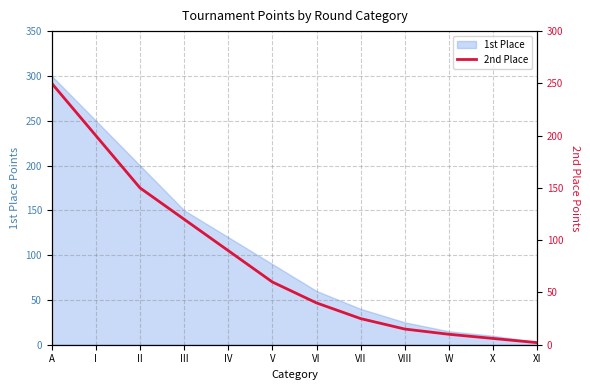

How many data points are above 60?

5